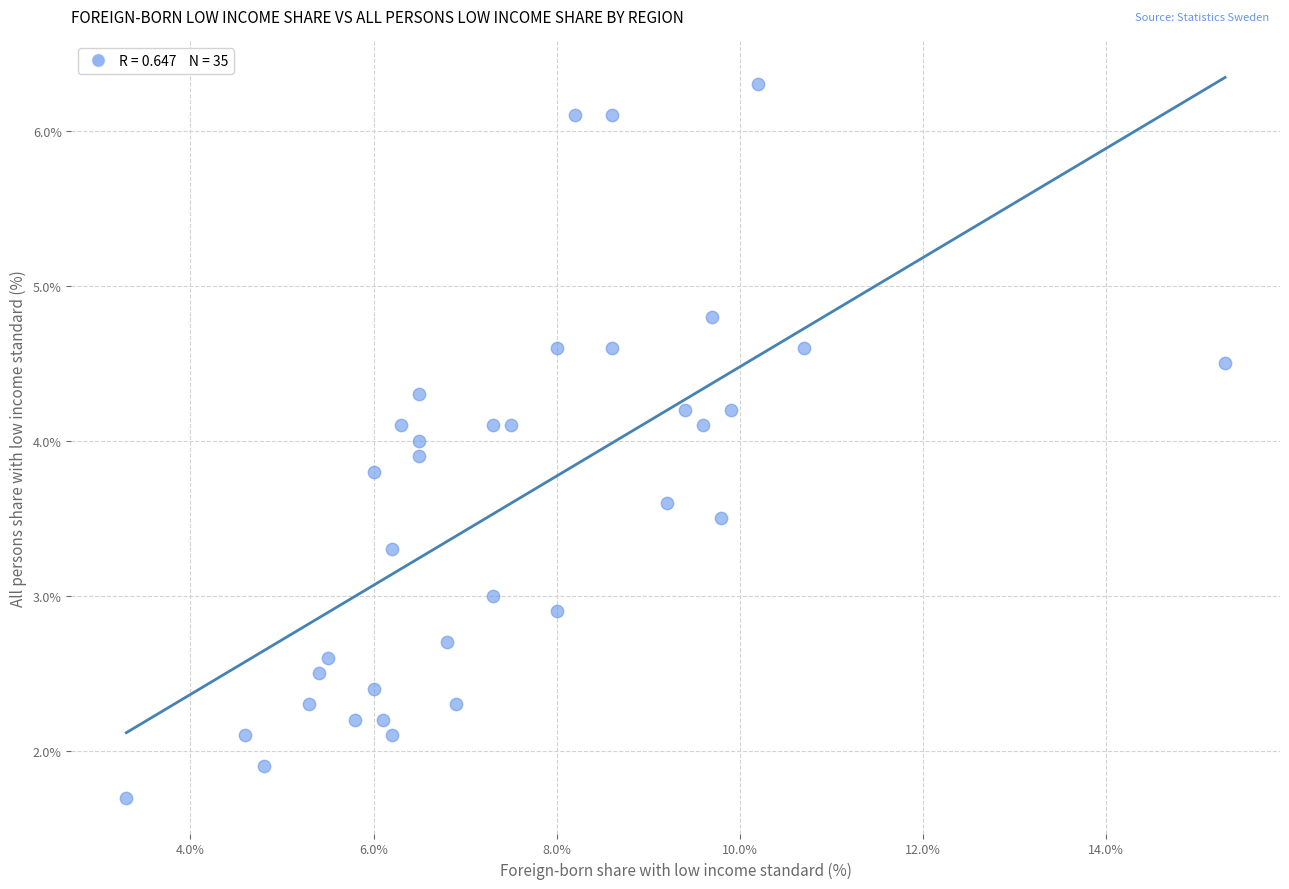

What is the range of X values (max minus min)?

12.0